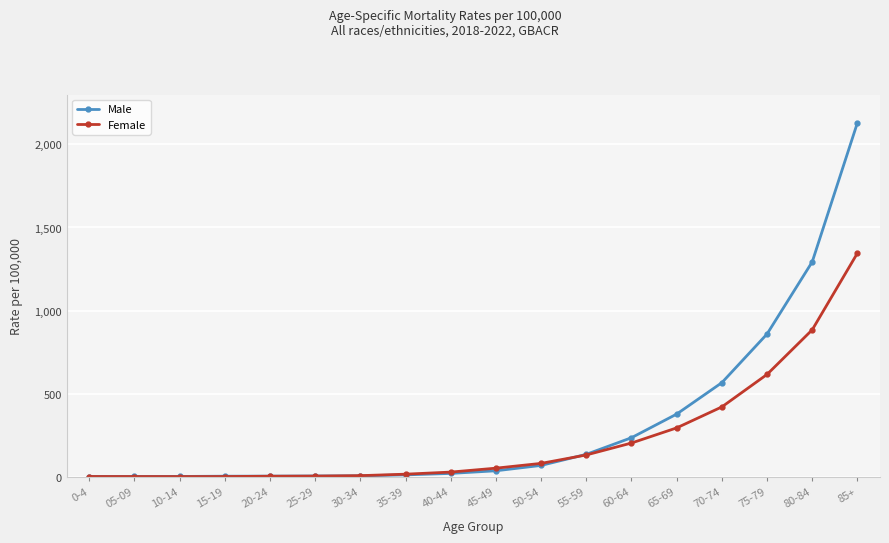

What is the difference between the highest and lowest values at 75-79?

243.1